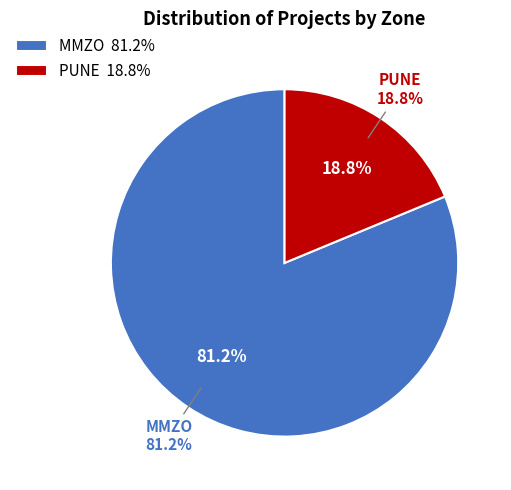

To the nearest percent, what is the difference between the largest and smallest slice percentages?

62%